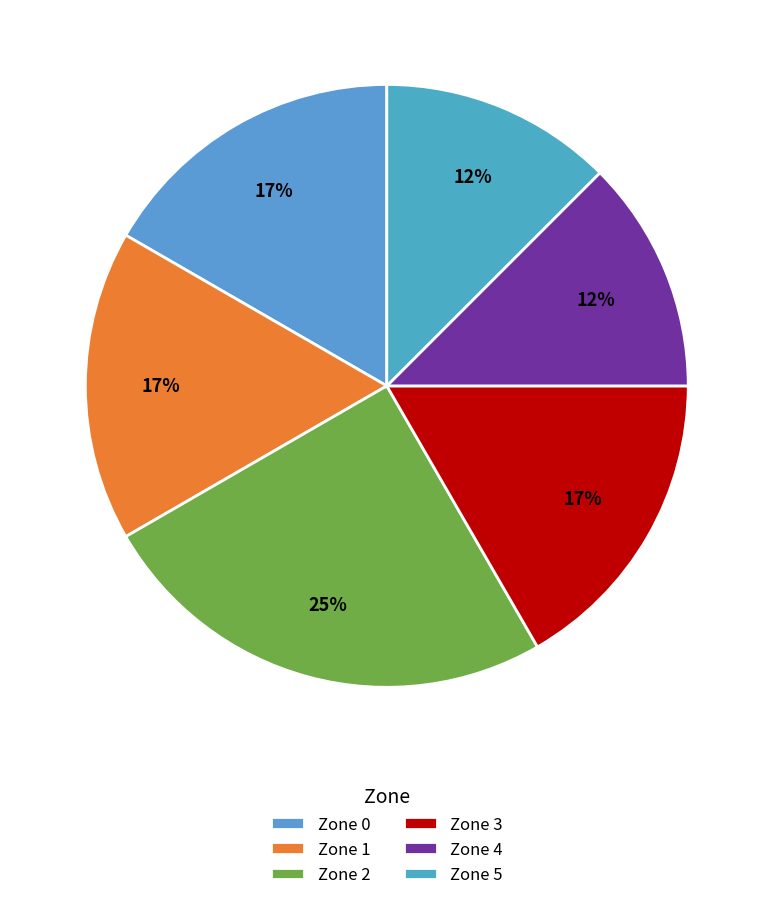

What is the change in value from Zone 3 to Zone 5?

-6